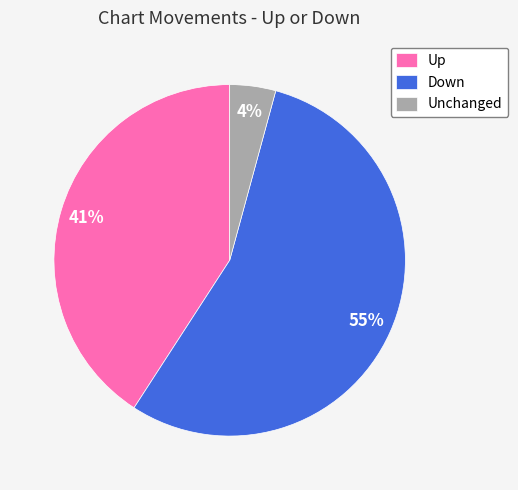

The Unchanged slice represents 19% of the pie. True or false?

False